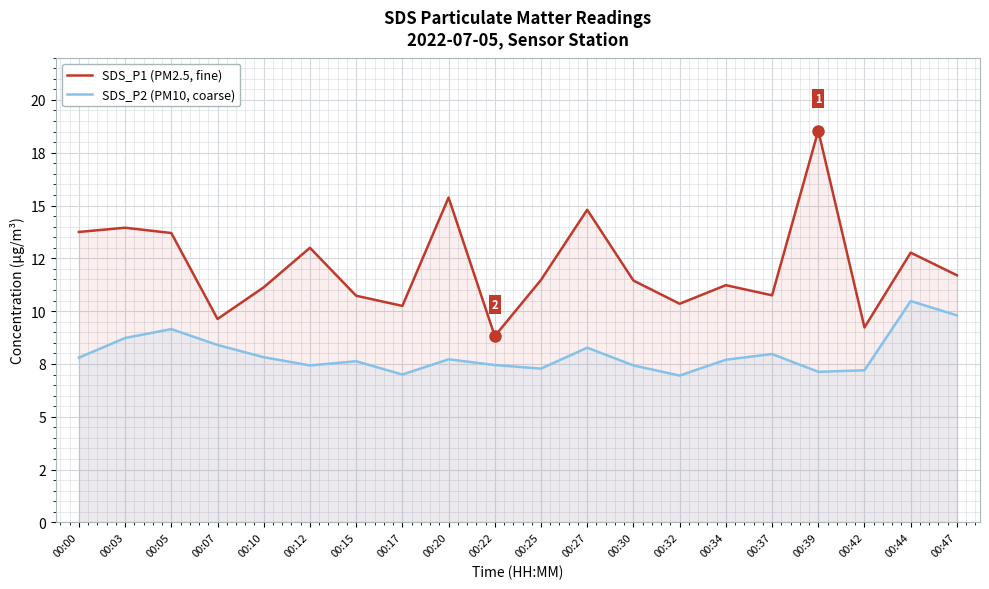

True or false: SDS_P1 (PM2.5, fine) has more than 0 points higher than both neighbors.

True